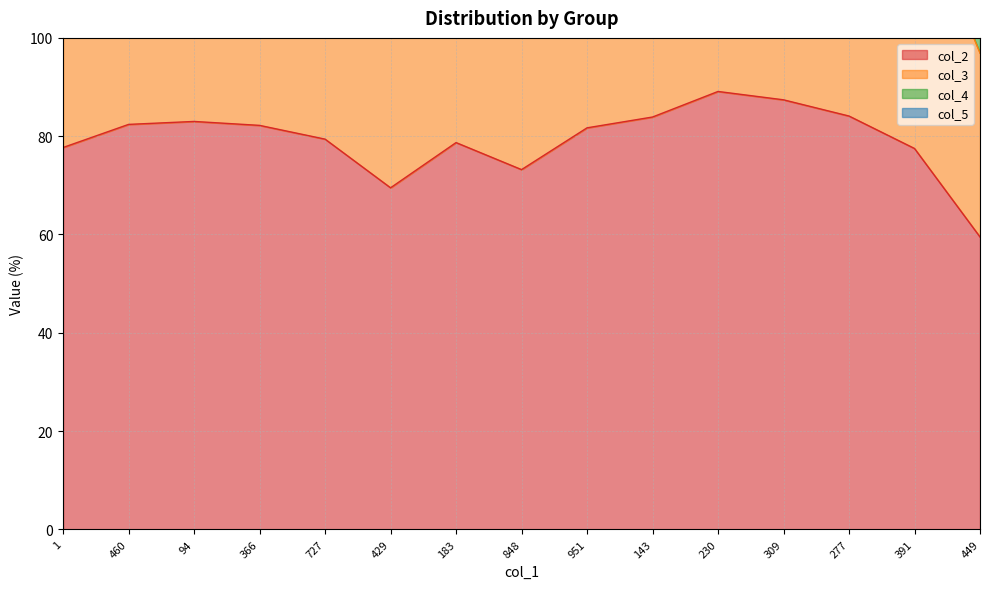

Does the chart have visible grid lines?

Yes